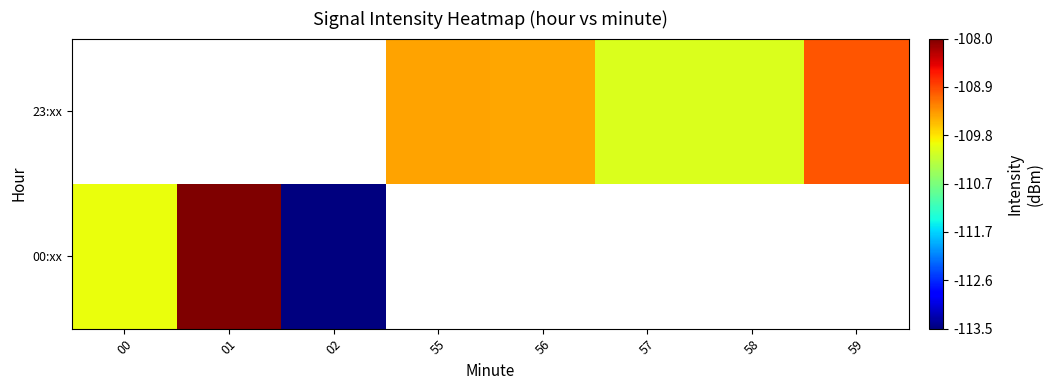

Is the value of 23:xx at 59 greater than the value of 00:xx at 57?

No